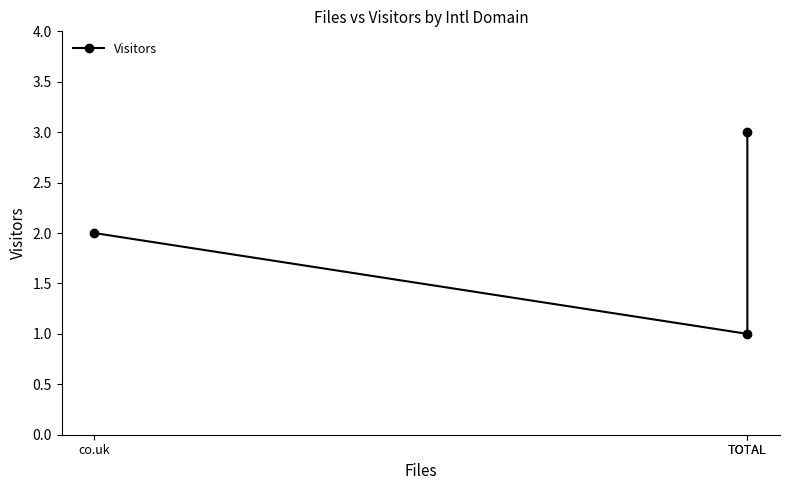

Rank the categories by value from lowest to highest.

TOTAL, co.uk, TOTAL